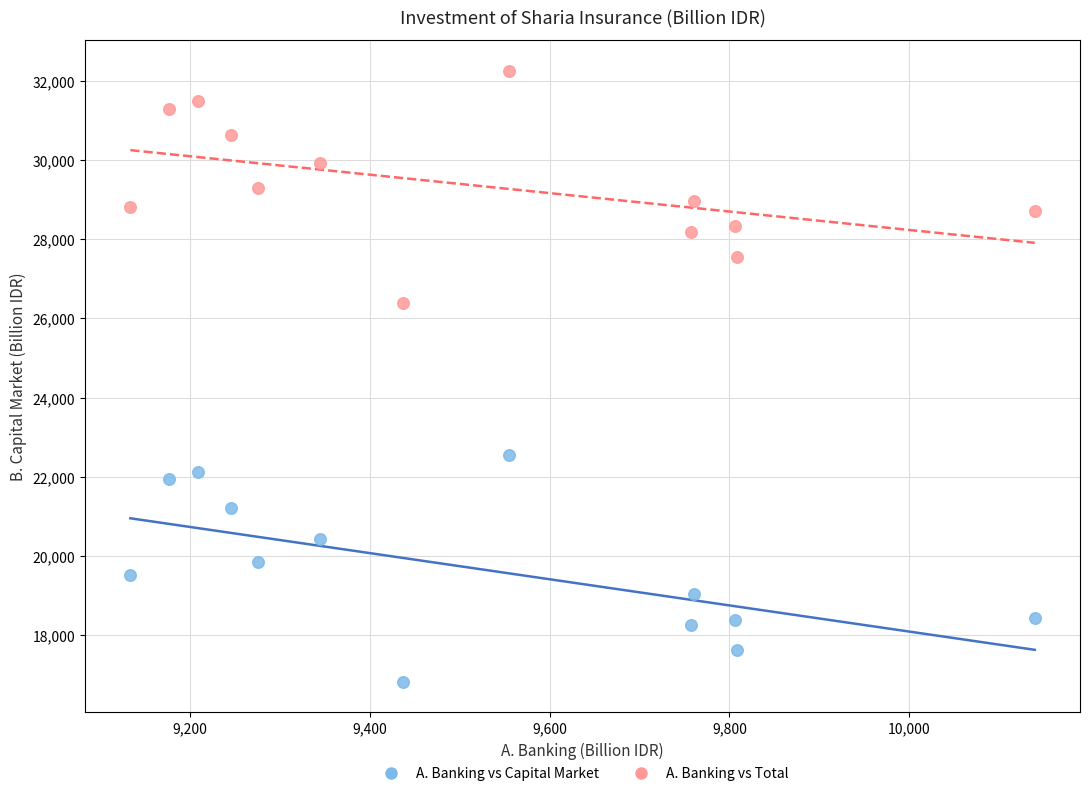

Which series contains the highest Y value?

A. Banking vs Total